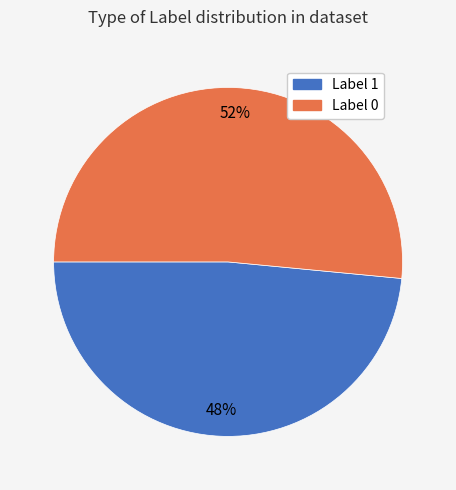

What percentage is the Label 0 slice, to the nearest percent?

52%